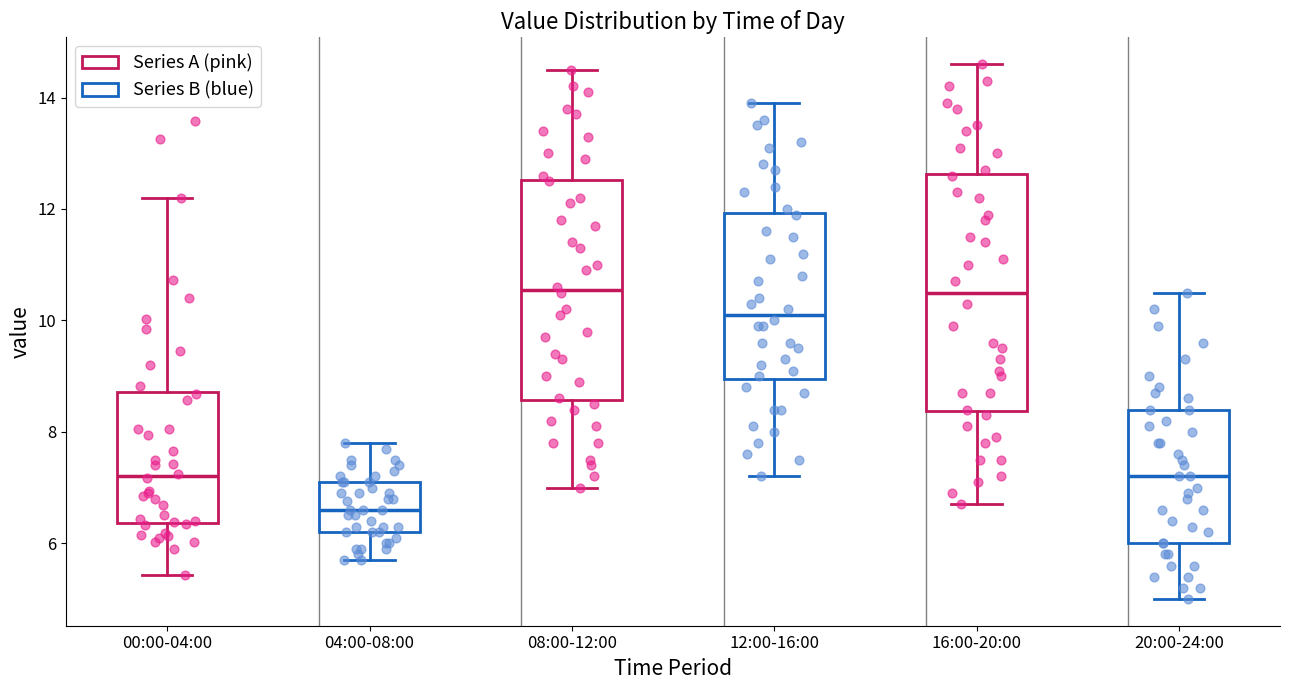

Reading left to right, read every box against the y-axis: the position of its median line, the range the box covers, and the ends of its whiskers. The values are not printed on the chart, so give them approximately, as read against the axis.

00:00-04:00: median 7.2, box 6.4 to 8.8, whiskers 5.4 to 12.2
04:00-08:00: median 6.6, box 6.2 to 7.2, whiskers 5.8 to 7.8
08:00-12:00: median 10.6, box 8.6 to 12.6, whiskers 7.0 to 14.6
12:00-16:00: median 10.2, box 9.0 to 12.0, whiskers 7.2 to 14.0
16:00-20:00: median 10.6, box 8.4 to 12.6, whiskers 6.8 to 14.6
20:00-24:00: median 7.2, box 6.0 to 8.4, whiskers 5.0 to 10.6